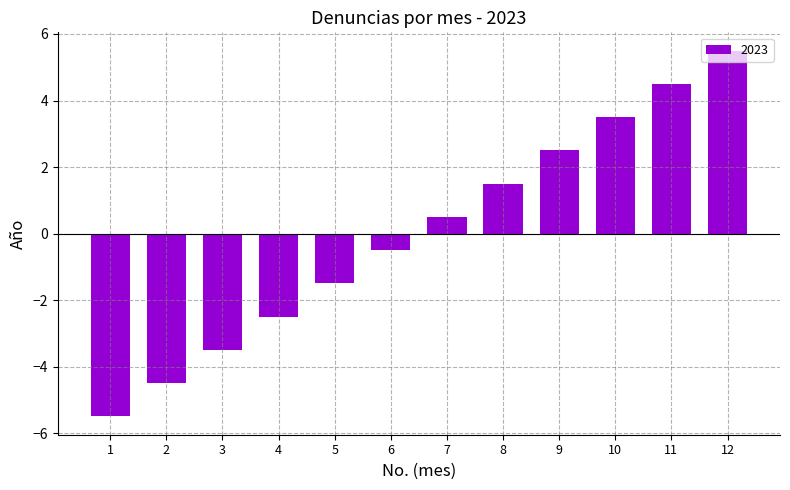

What is the smallest value displayed?

-5.5